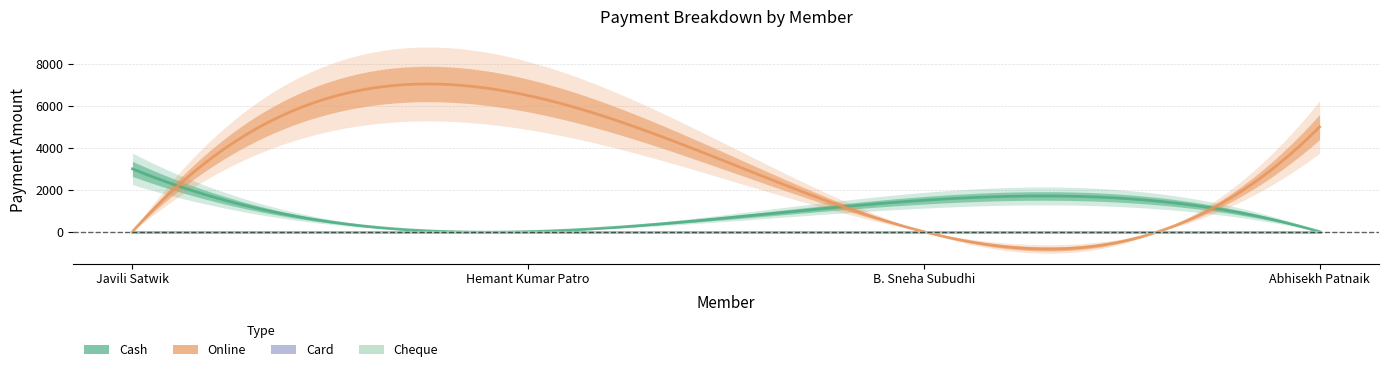

How many lines are shown in the chart?

4